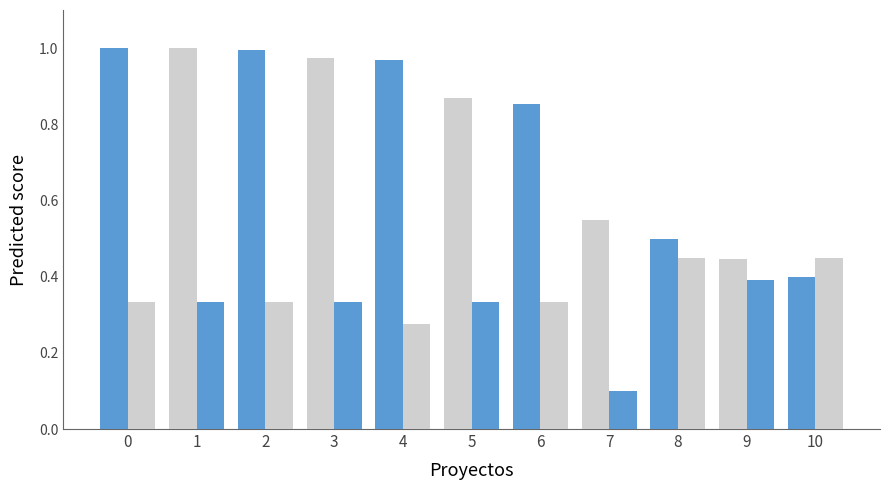

Are the bars grouped side by side (vs. stacked)?

Yes